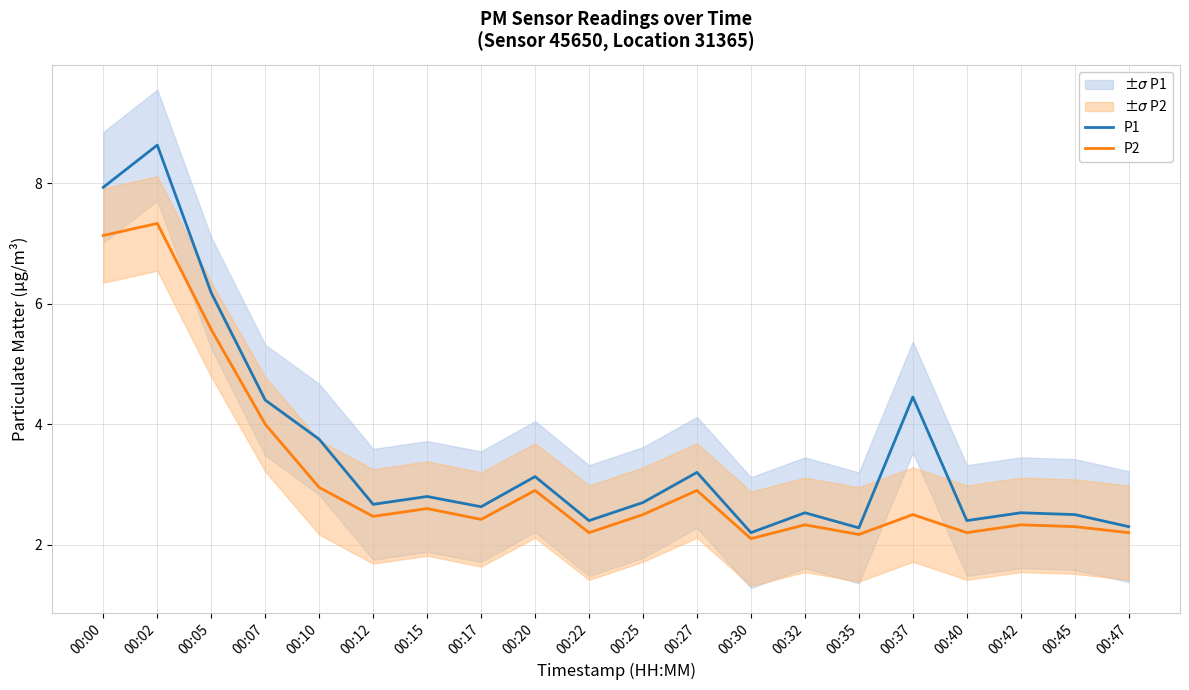

Which series changed the most between 00:12 and 00:27?

P1